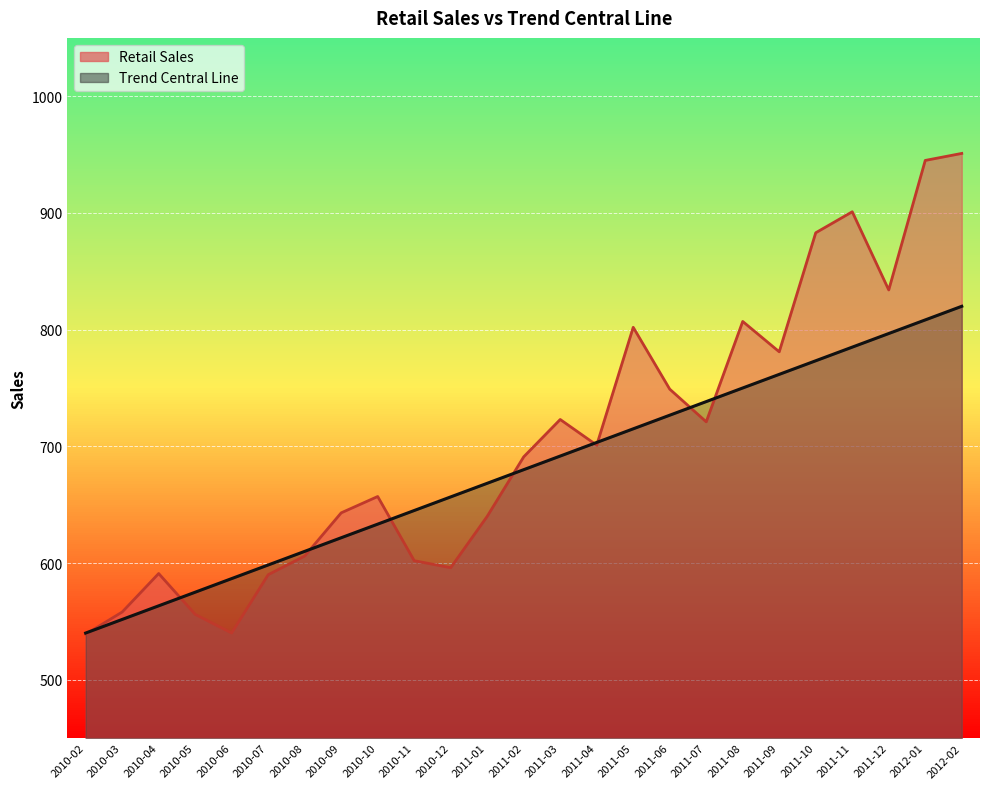

Reading left to right, what are all the values shown in this chart?

Retail Sales: 539.0	558.0	591.0	556.0	540.0	590.0	606.0	643.0	657.0	602.0	596.0	640.0	691.0	723.0	701.0	802.0	749.0	721.0	807.0	781.0	883.0	901.0	834.0	945.0	951.0
Trend Central Line: 540.0	551.7	563.3	575.0	586.7	598.3	610.0	621.7	633.3	645.0	656.7	668.3	680.0	691.7	703.3	715.0	726.7	738.3	750.0	761.7	773.3	785.0	796.7	808.3	820.0